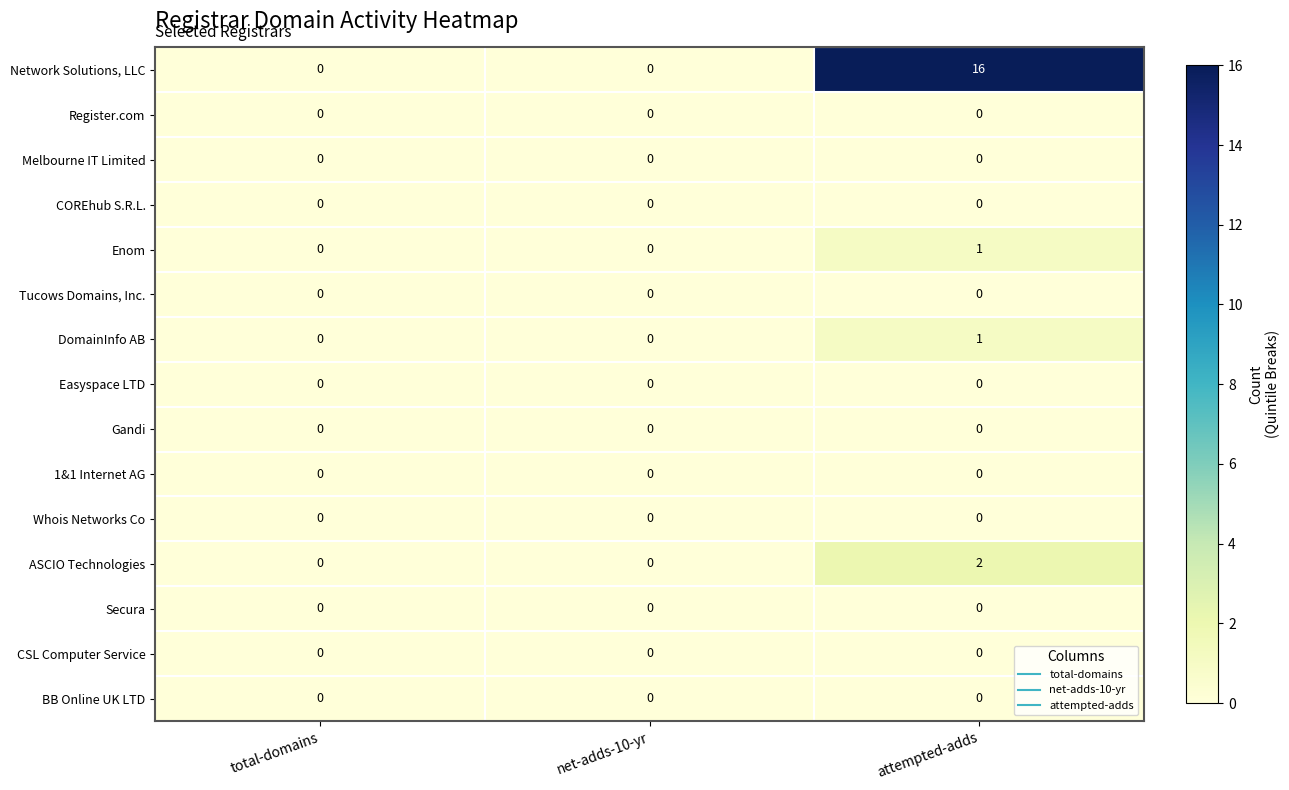

Which series has the largest total across all categories?

Network Solutions, LLC